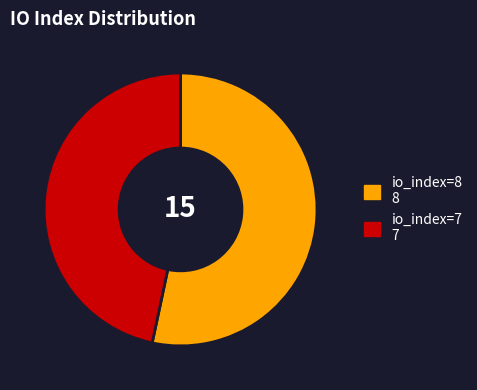

Which slice is the smallest?

io_index=7